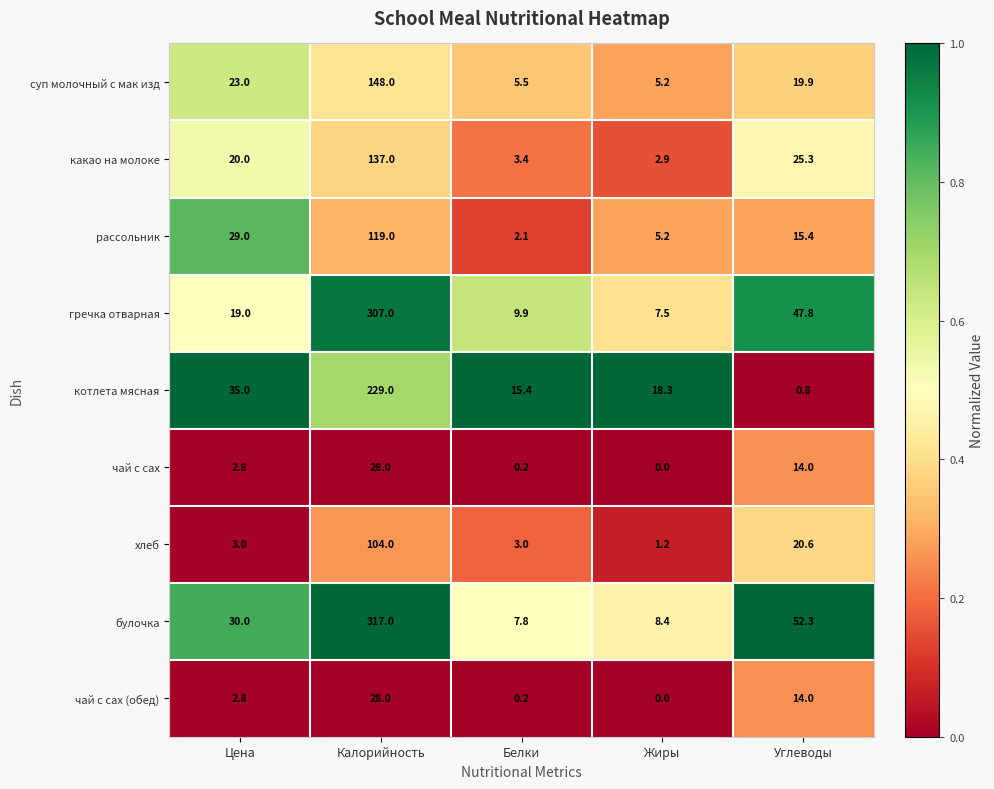

Is it true that рассольник equals 15.4 at Углеводы?

True